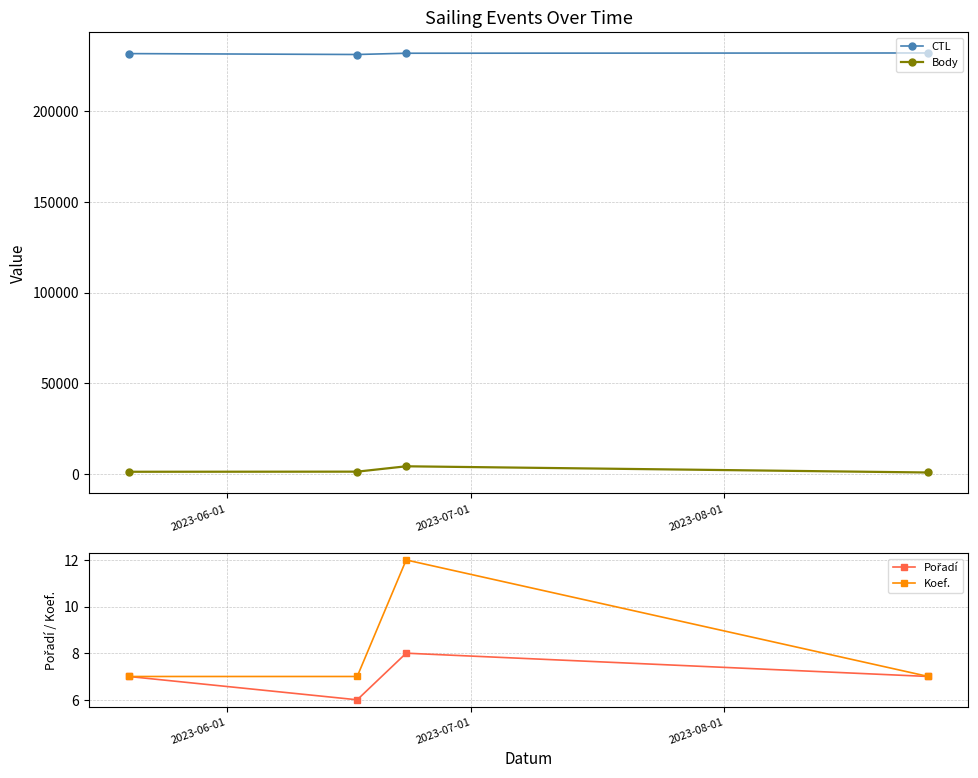

What is the sum of all Koef. values?

33